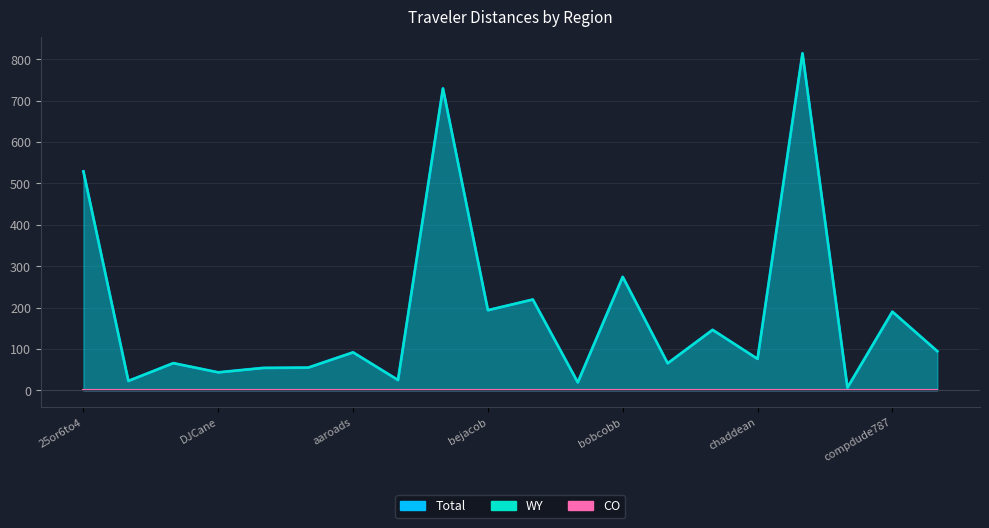

Reading right to left, transcribe all the data shown in this chart.

Total: 94.5	190.0	6.4	814.3	76.0	146.2	65.3	274.2	19.3	219.5	193.7	729.5	24.9	91.8	54.9	54.2	43.5	65.7	22.7	529.1
WY: 94.5	190.0	6.4	814.3	76.0	146.2	65.3	274.2	19.3	219.5	193.7	729.5	24.9	91.8	54.9	54.2	43.5	65.7	22.7	529.1